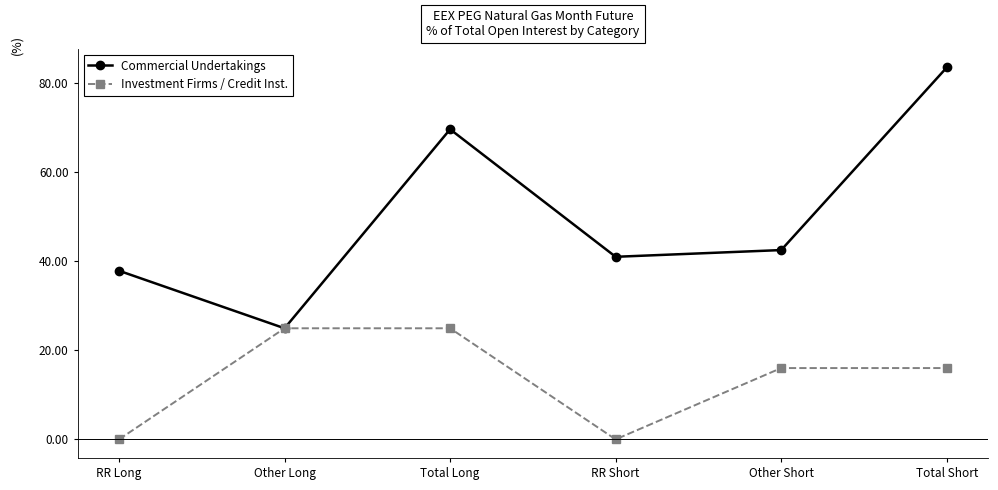

List the series in order of their overall mean, highest first.

Commercial Undertakings, Investment Firms / Credit Inst.